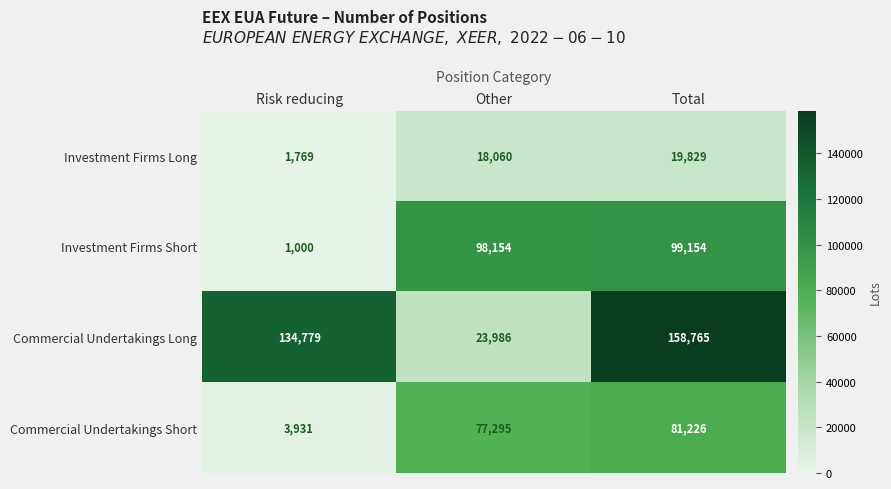

What is the maximum value for Investment Firms Short?

99154